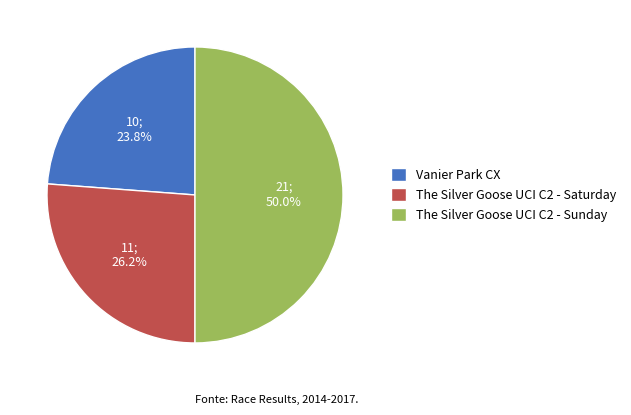

To the nearest percent, what percentage of the pie is Vanier Park CX?

24%